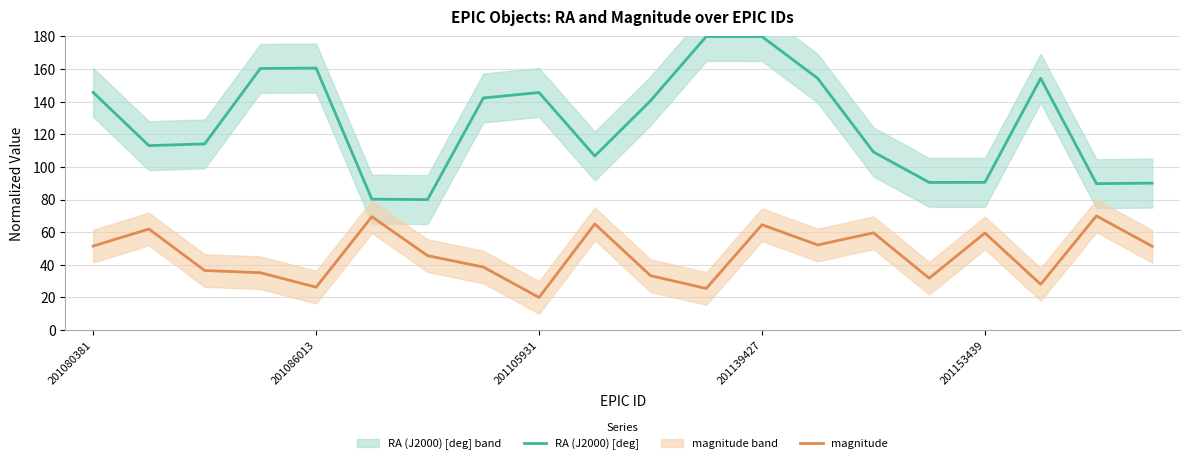

Reading left to right, what are all the values shown in this chart?

RA (J2000) [deg]: 145.7	113.1	114.1	160.4	160.6	80.2	80.0	142.3	145.6	106.7	140.6	180.0	180.0	154.3	109.2	90.5	90.6	154.3	89.8	90.1
magnitude: 51.5	62.0	36.5	35.2	26.3	69.5	45.6	38.7	20.0	65.1	33.4	25.5	64.6	52.2	59.6	31.8	59.5	28.1	70.0	51.4